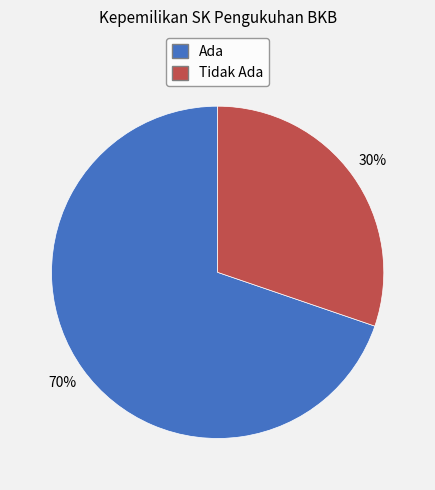

To the nearest percent, what is the average slice percentage?

50%